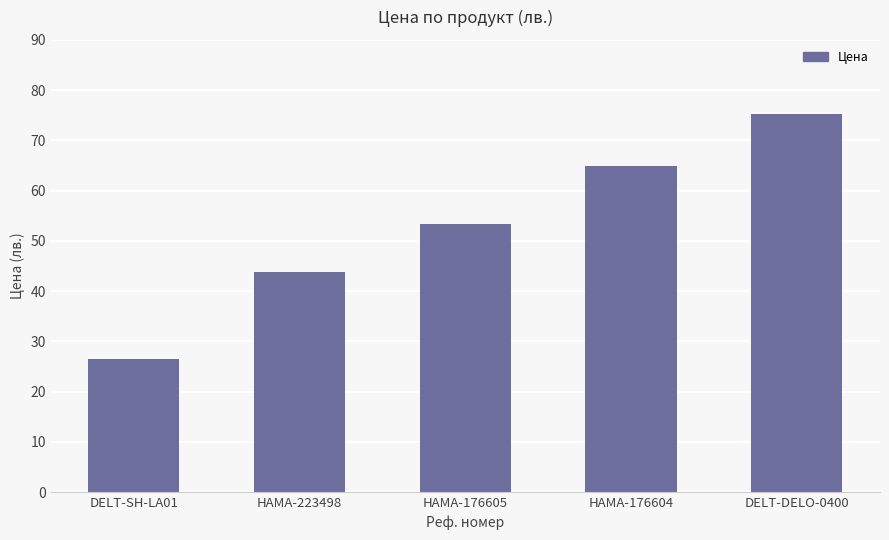

Reading left to right, extract all data points from this chart.

26.4	43.8	53.3	65.0	75.3